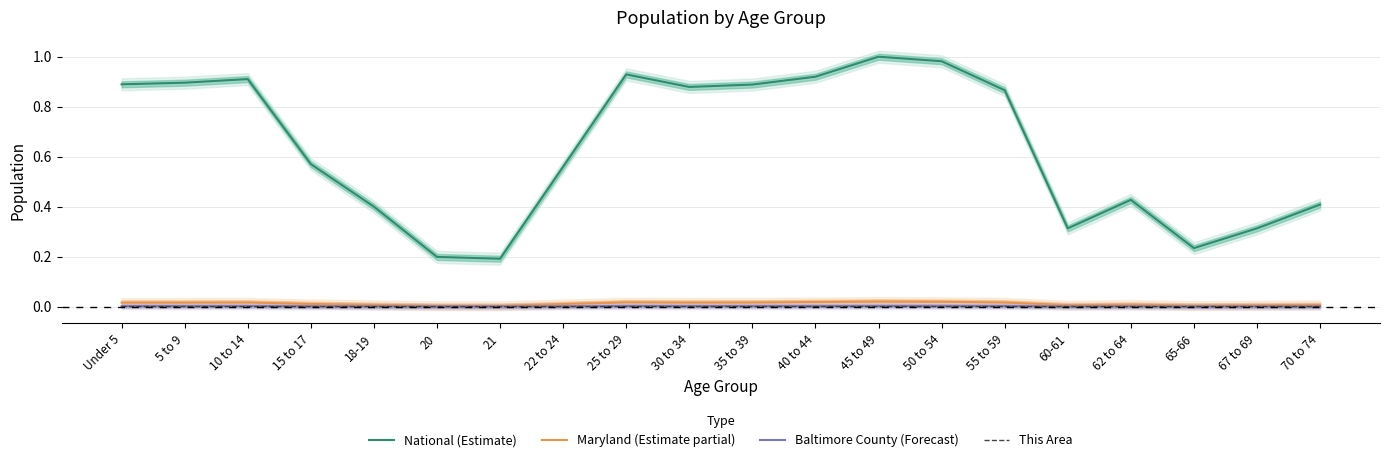

List the labels in order of National (Estimate) value, largest first.

45 to 49, 50 to 54, 25 to 29, 40 to 44, 10 to 14, 5 to 9, Under 5, 35 to 39, 30 to 34, 55 to 59, 15 to 17, 22 to 24, 62 to 64, 70 to 74, 18-19, 67 to 69, 60-61, 65-66, 20, 21